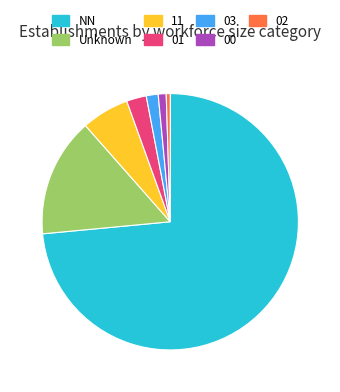

Which slice represents more than half of the pie?

NN